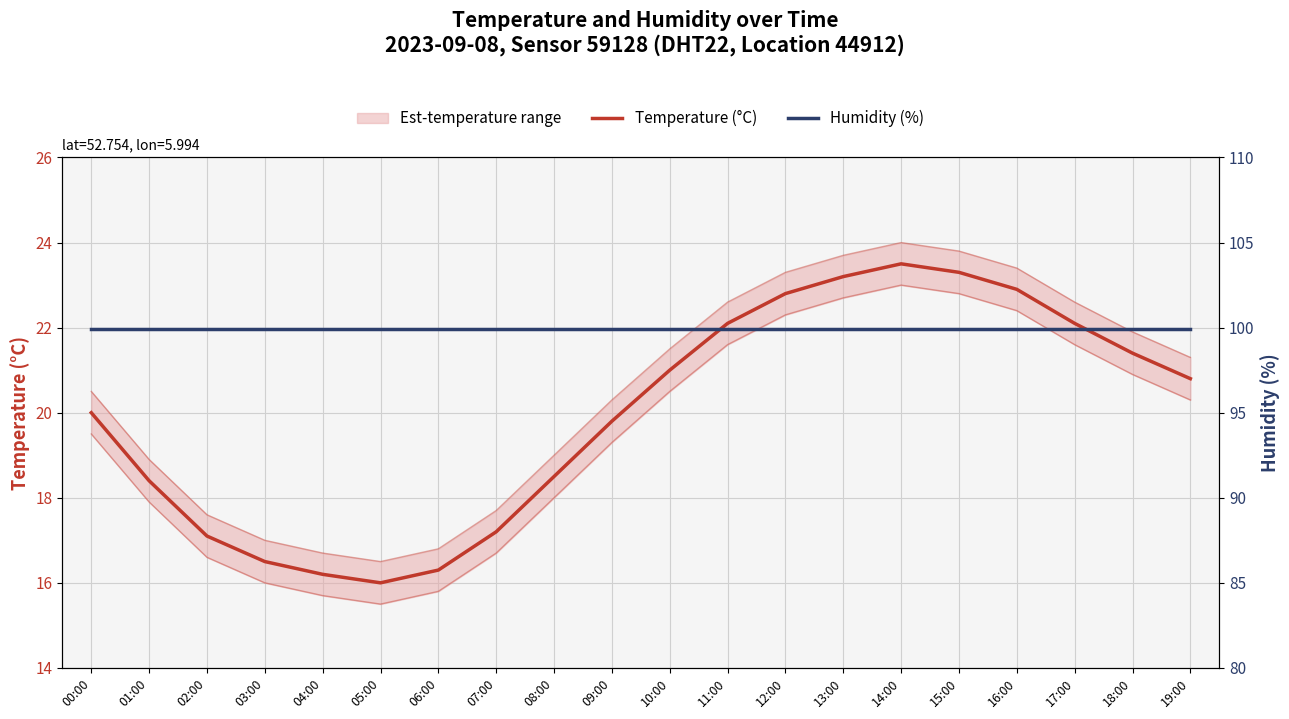

The Temperature (°C) series shows 8.2 at 06:00. True or false?

False